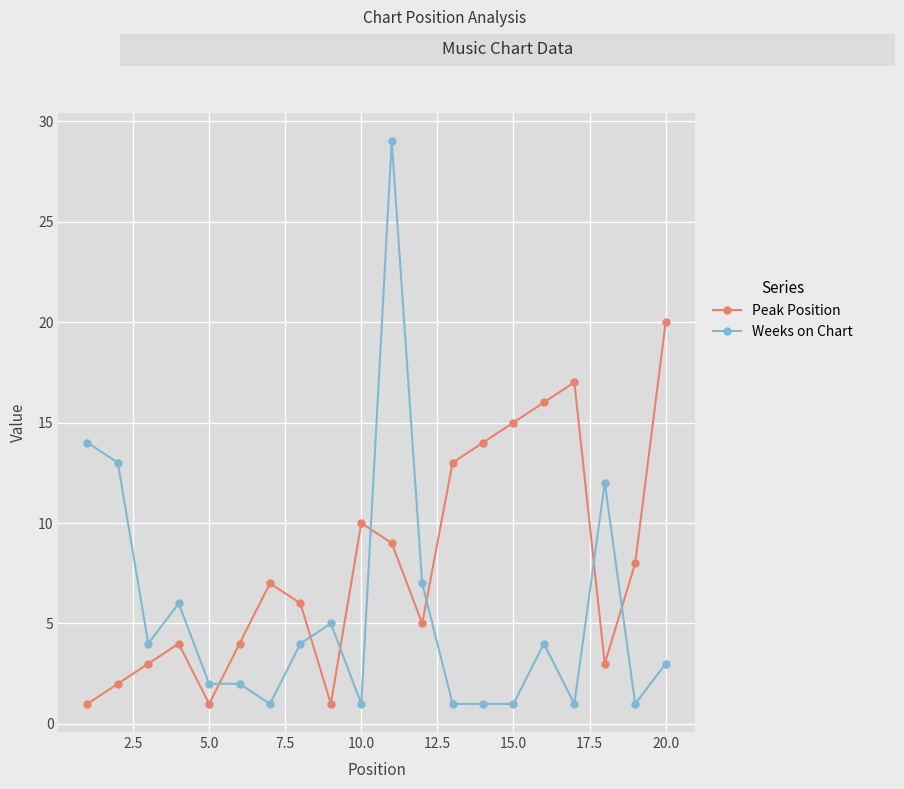

What is the value of the Peak Position point at the 18th from the left?

3